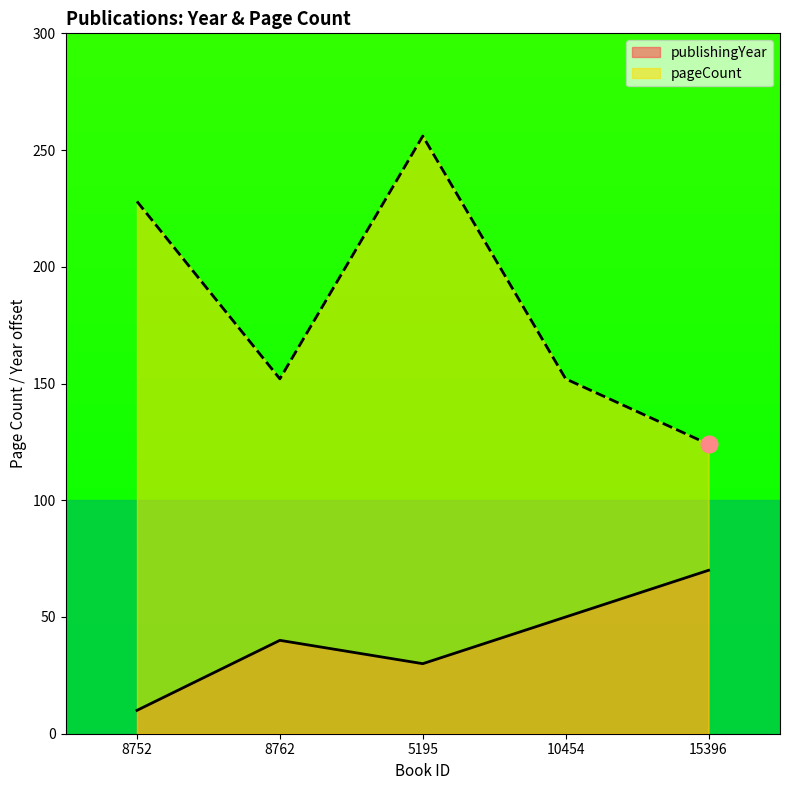

Reading left to right, transcribe all the data shown in this chart.

publishingYear: 8752=1.0	8762=4.0	5195=3.0	10454=5.0	15396=7.0
pageCount: 8752=22.8	8762=15.2	5195=25.6	10454=15.2	15396=12.4